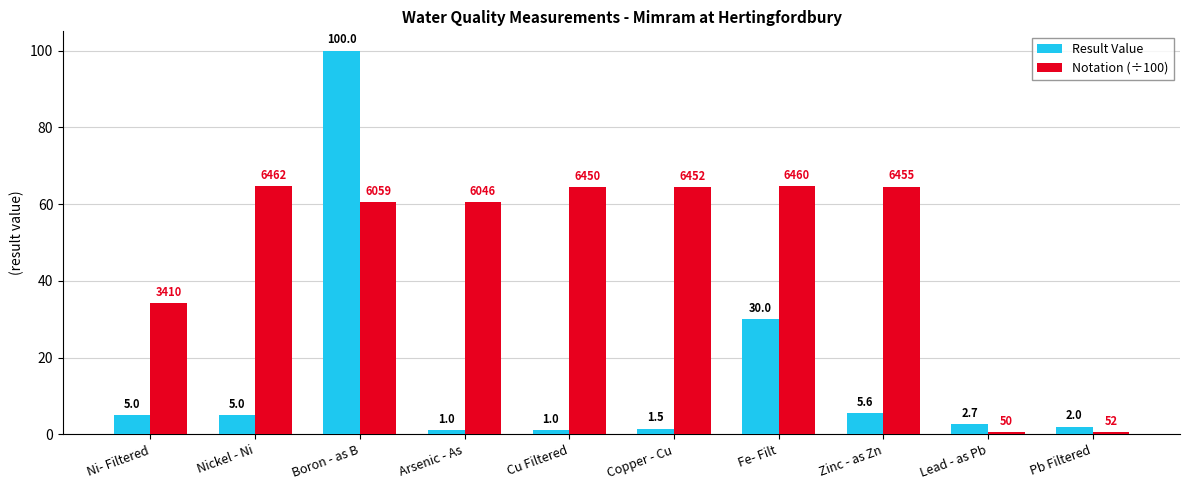

What is the spread (max minus min) of values at Arsenic - As?

59.5